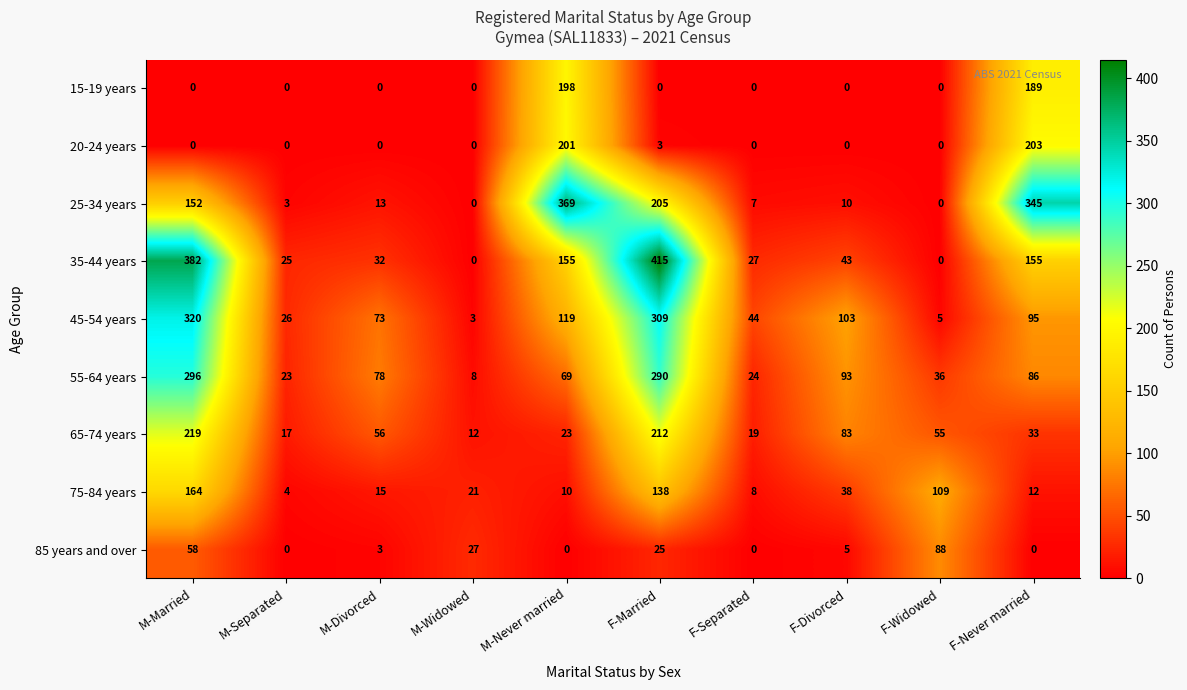

Rank the series by their maximum value, from highest to lowest.

35-44 years, 25-34 years, 45-54 years, 55-64 years, 65-74 years, 20-24 years, 15-19 years, 75-84 years, 85 years and over